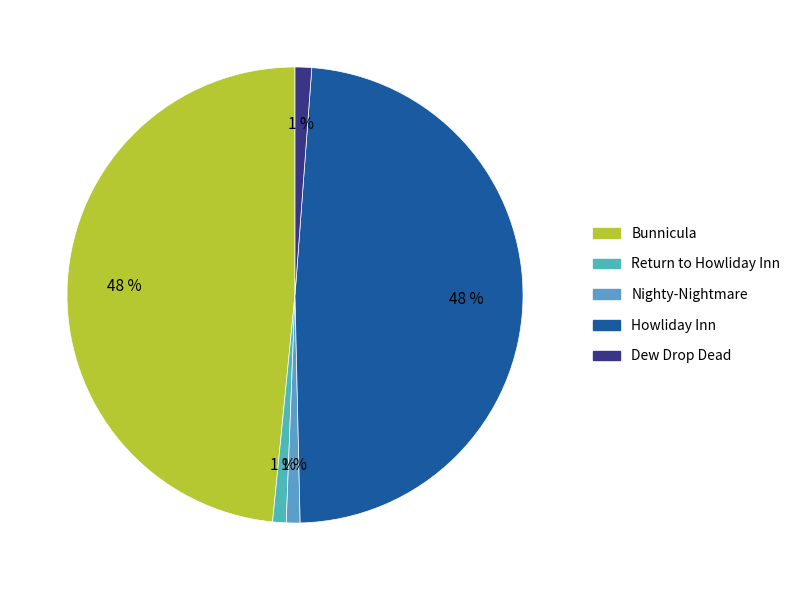

To the nearest percent, what is the average slice percentage?

20%